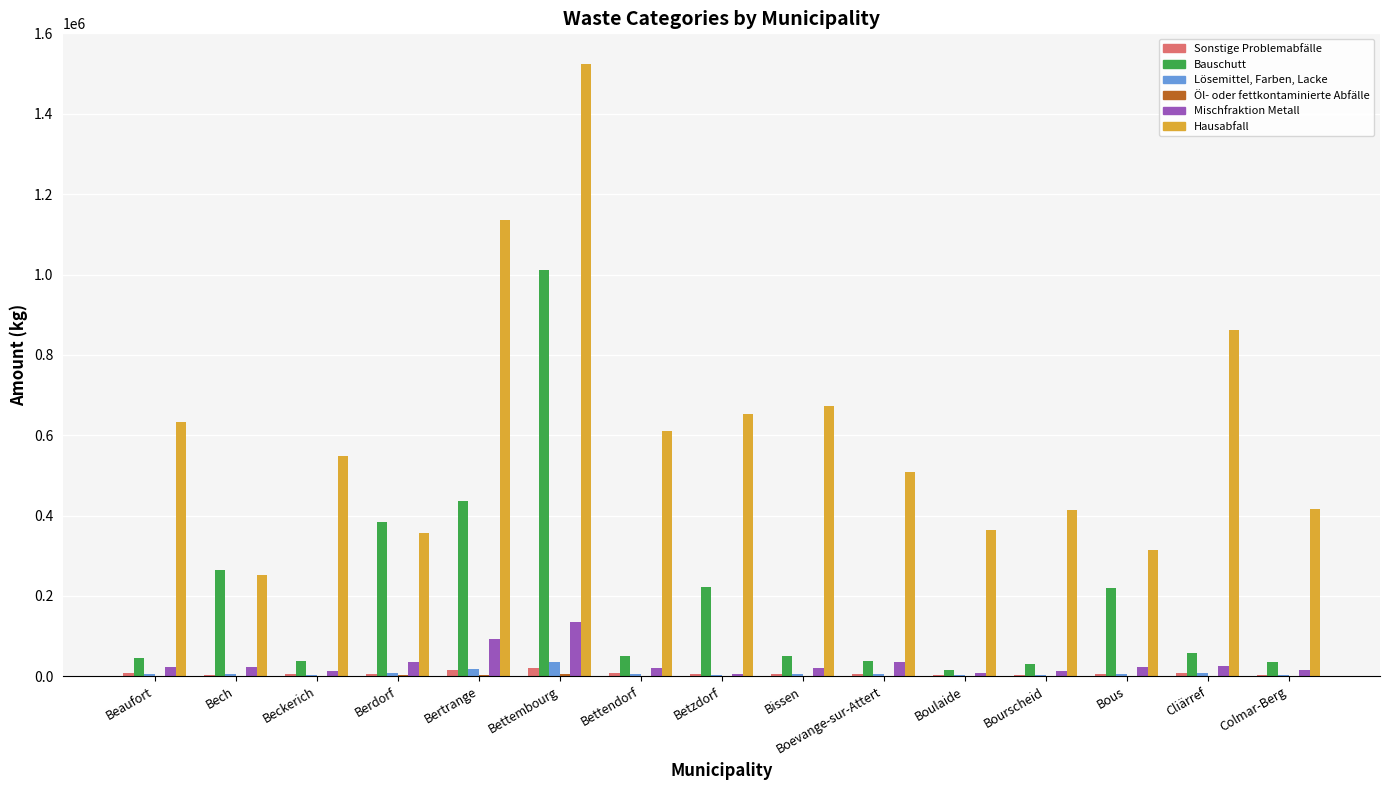

Is the value of Lösemittel, Farben, Lacke at Berdorf greater than the value of Hausabfall at Beckerich?

No